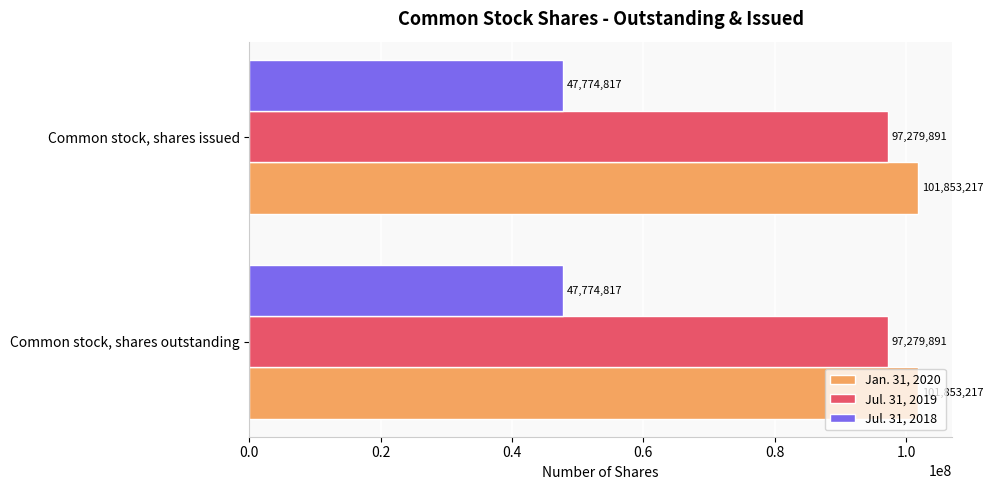

What is the minimum value for Jul. 31, 2019?

97279891